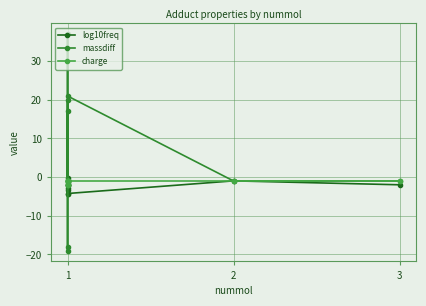

What is the maximum value shown in the chart?

36.9